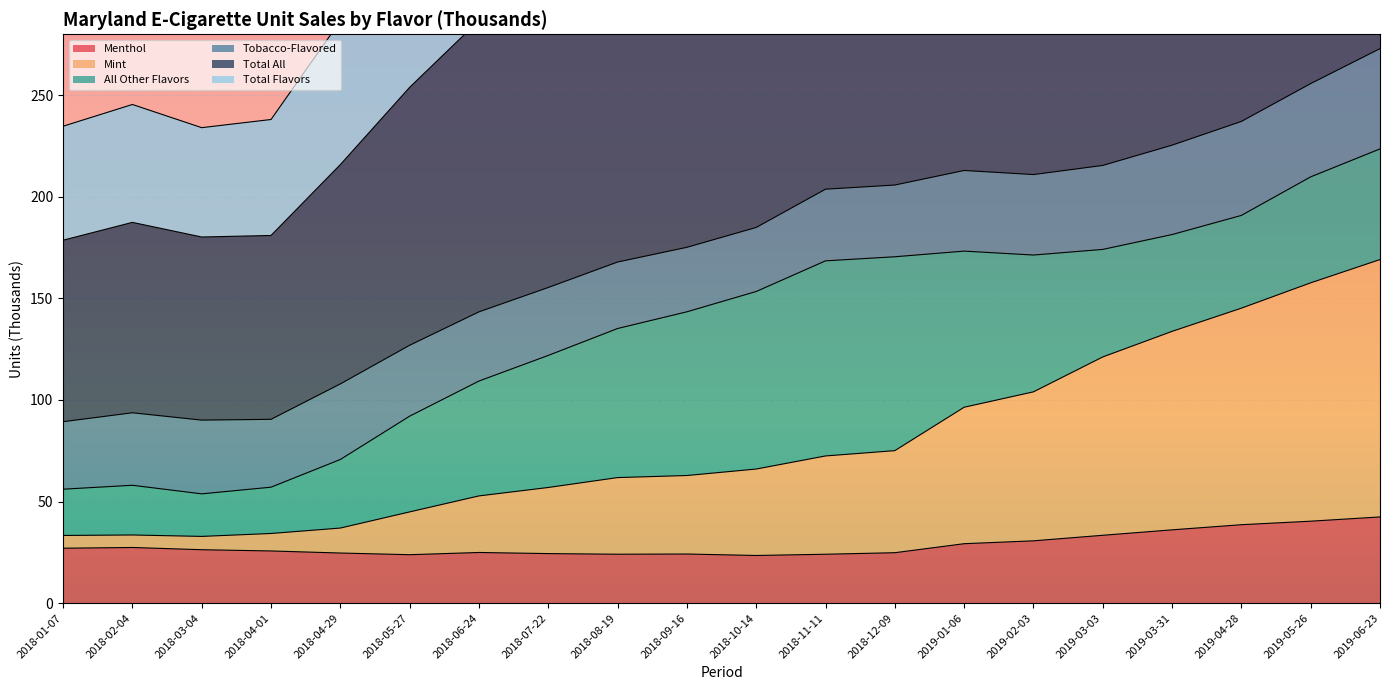

What is the minimum value shown in the chart?

23.5